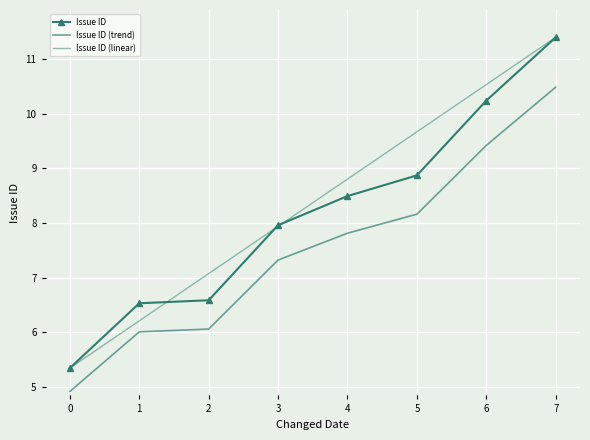

What value does the Issue ID (trend) series have at 0?

4.9